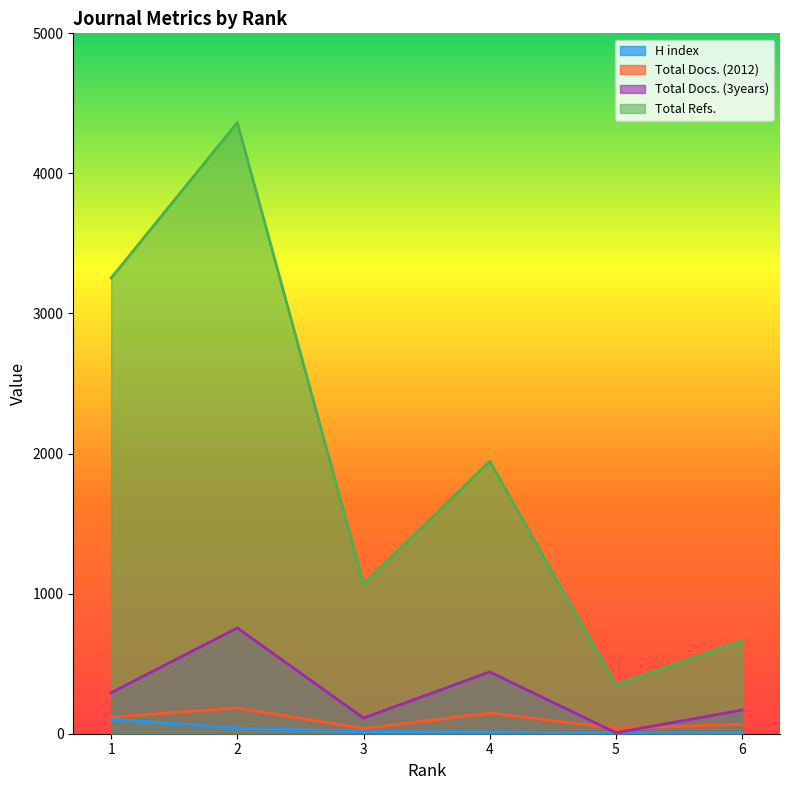

What is the average value of the Total Docs. (2012) series?

99